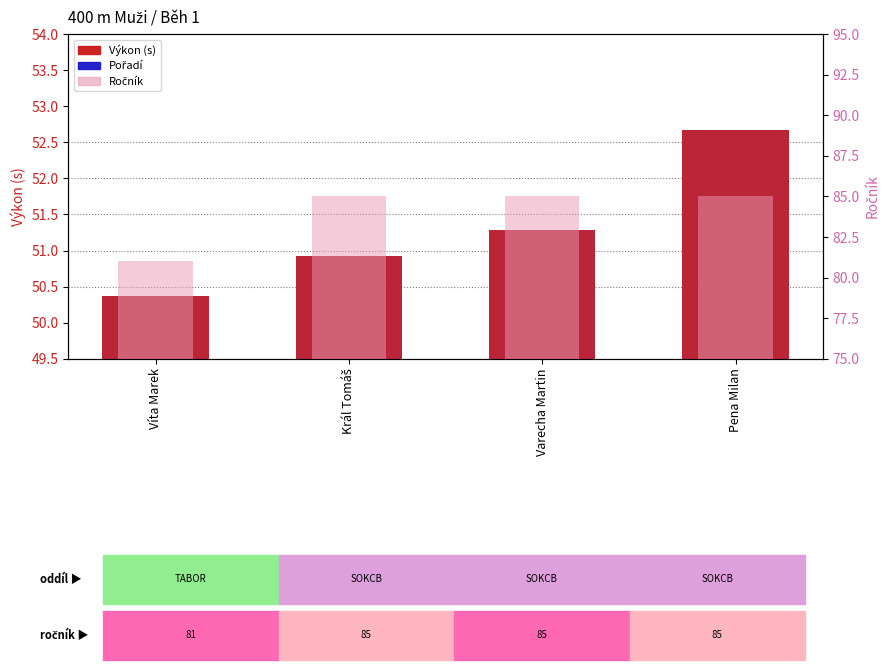

Does the chart contain any negative values?

No